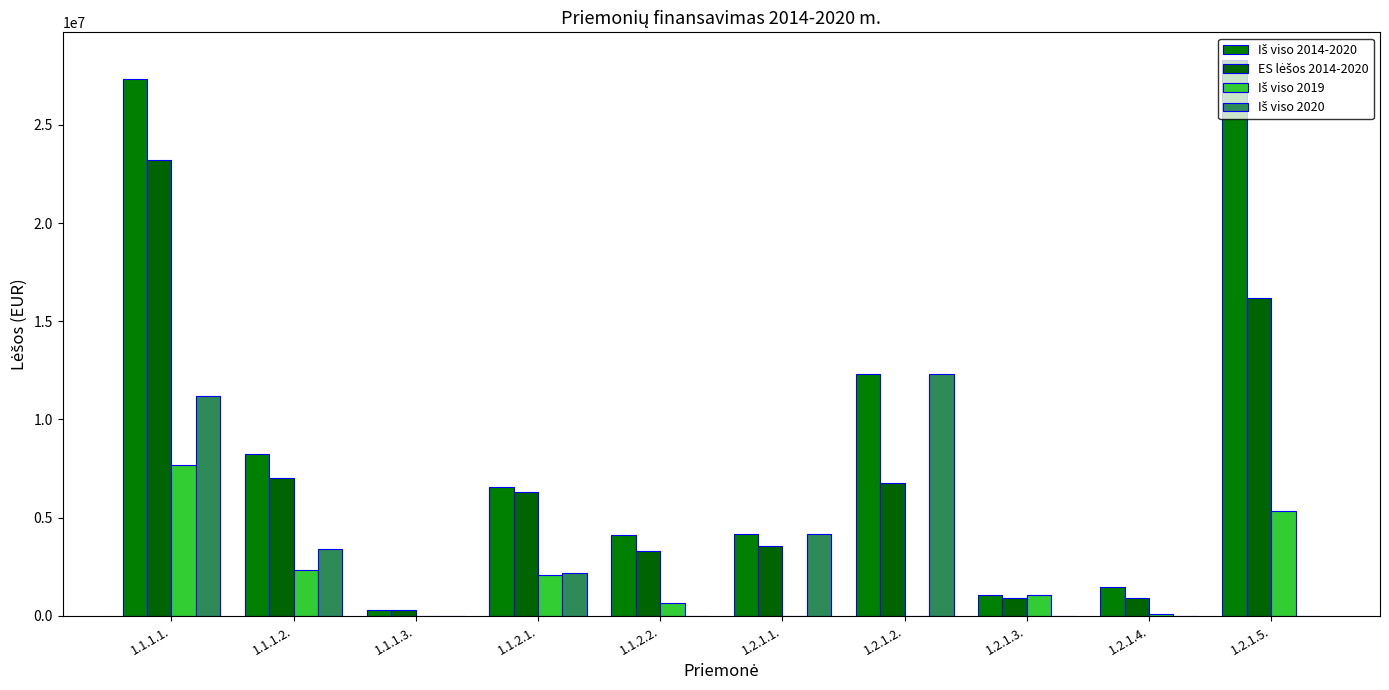

Are the bars horizontal?

No